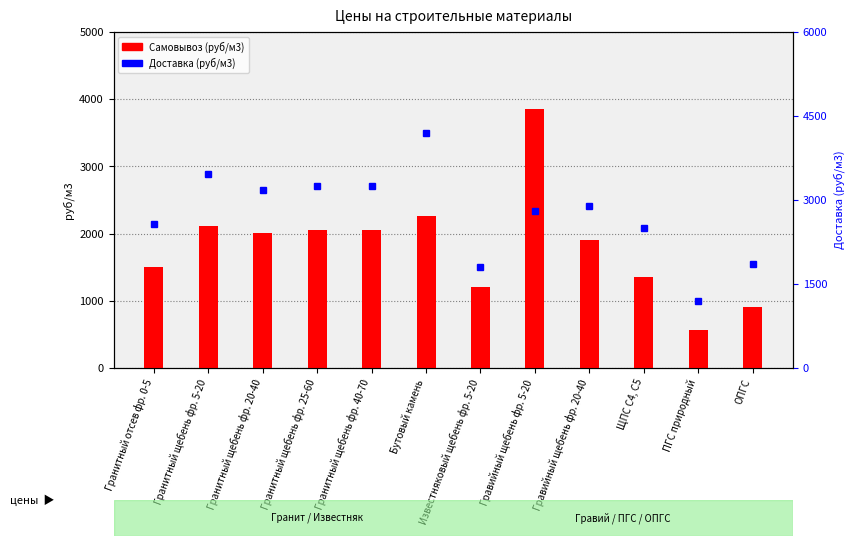

List the series in order of their peak value, lowest first.

Самовывоз (руб/м3), Доставка (руб/м3)